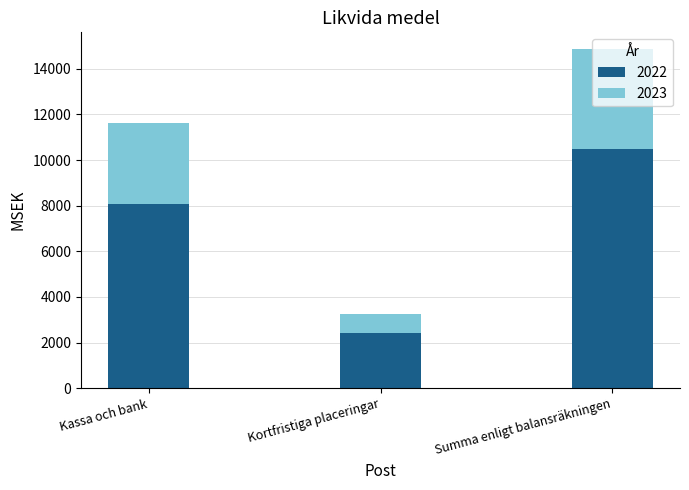

What is the average value of the 2022 series?

6992